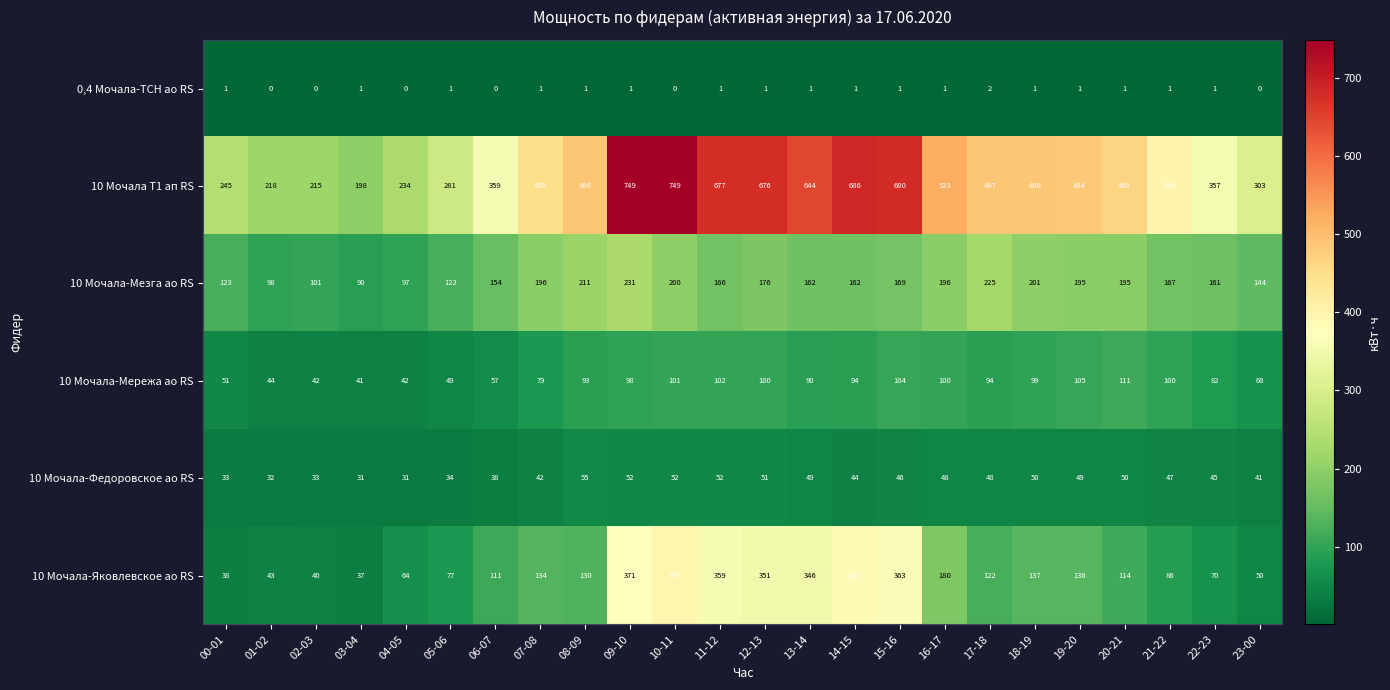

The value of 10 Мочала Т1 ап RS at 05-06 is 281. True or false?

True